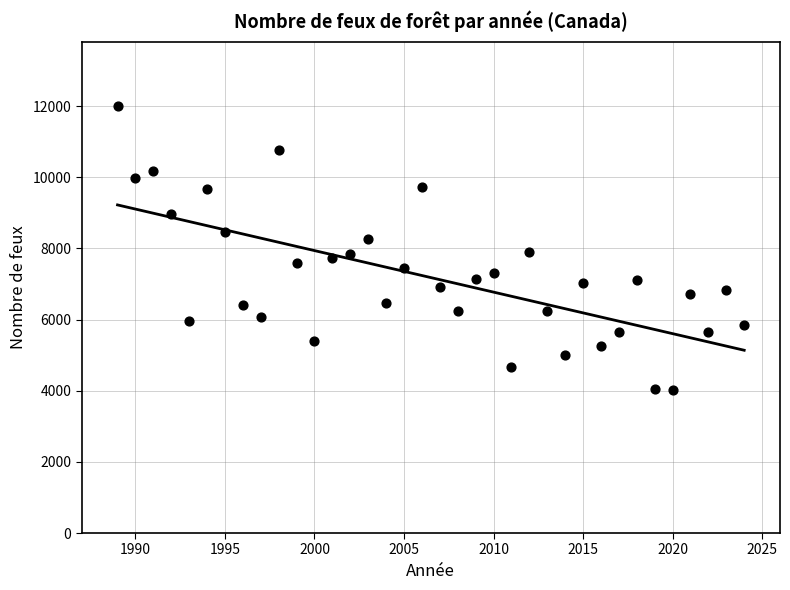

What is the range of Y values (max minus min)?

8001